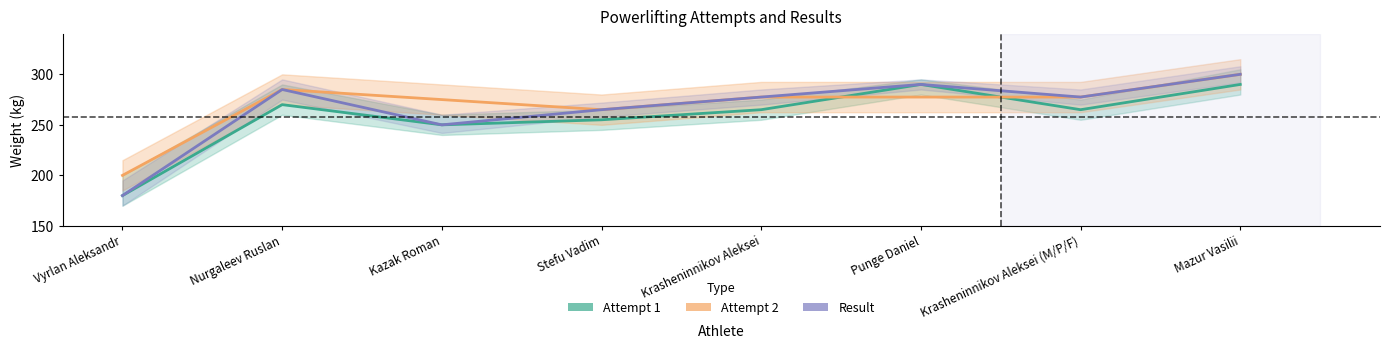

The value of Attempt 1 at Krasheninnikov Aleksei is 124.2. True or false?

False